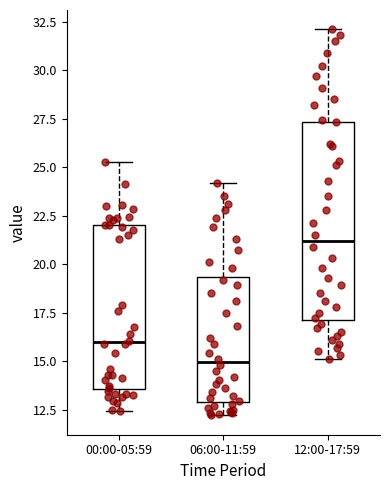

Which box is the tallest, from its lower edge to its upper edge?

12:00-17:59